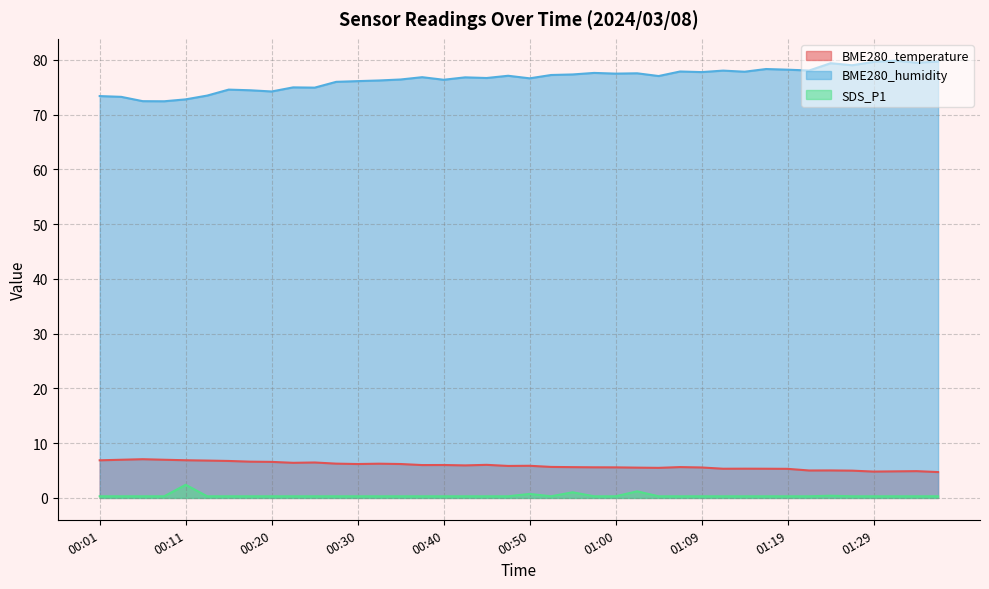

Where does the BME280_humidity series first go above 77?

00:47